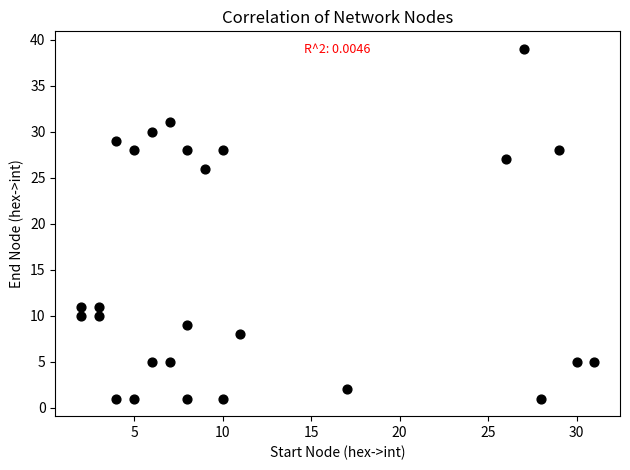

What is the range of X values (max minus min)?

29